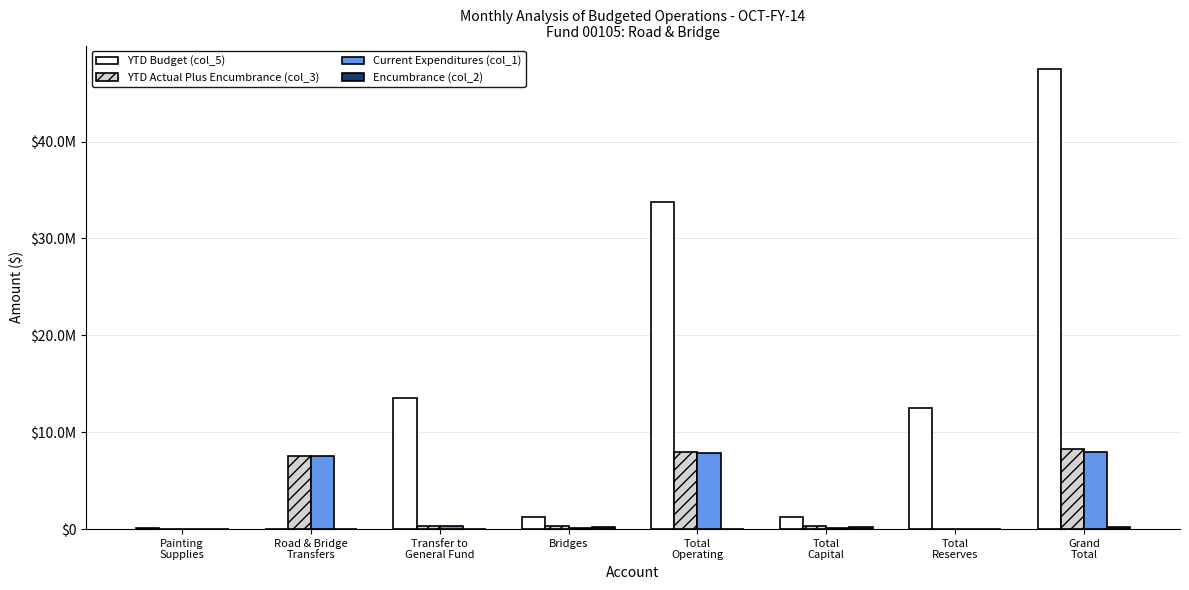

At which category is the sum across all series the highest?

Grand
Total